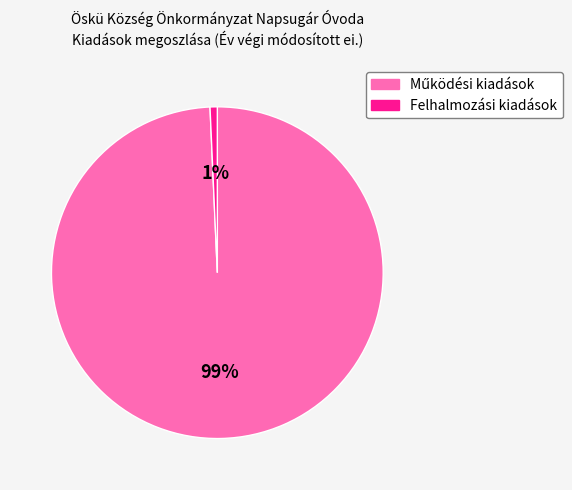

Which category has the smallest portion of the pie?

Felhalmozási kiadások